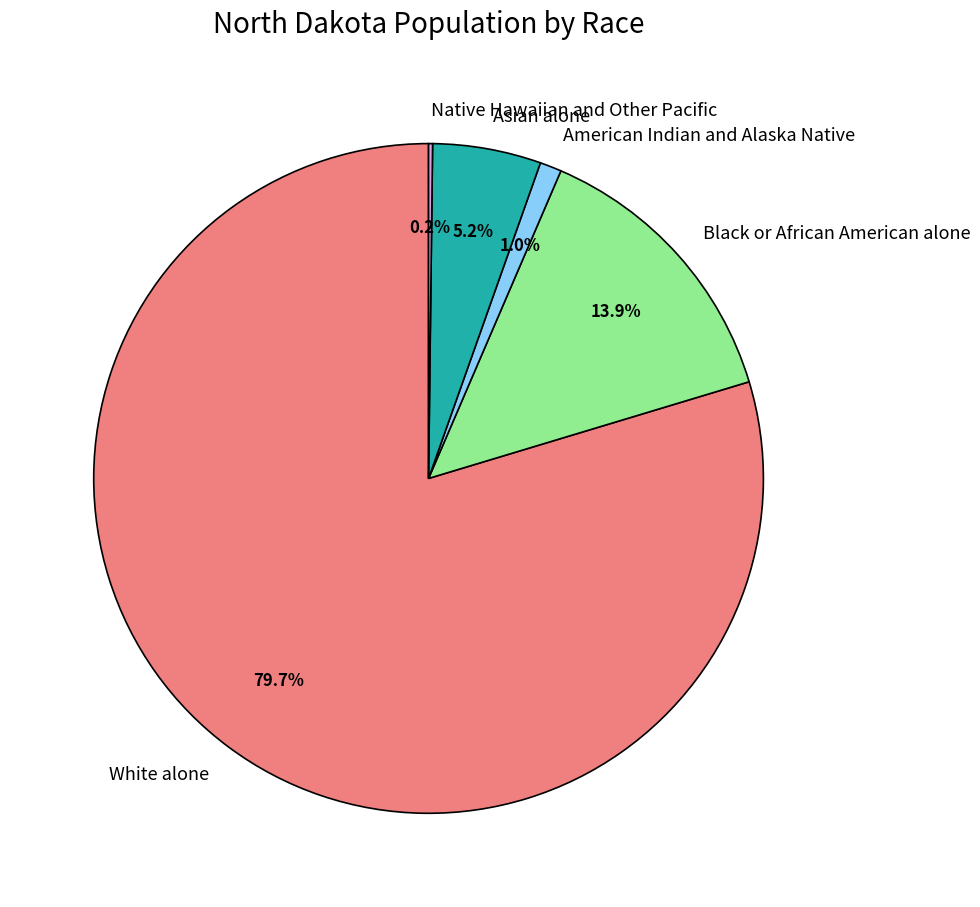

Do American Indian and Alaska Native and White alone together represent more than half of the pie?

Yes